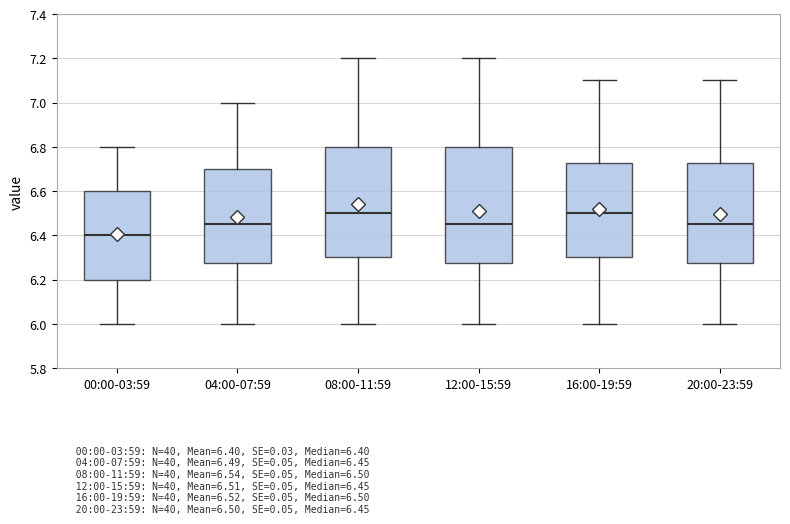

Which box has the lowest median line?

00:00-03:59